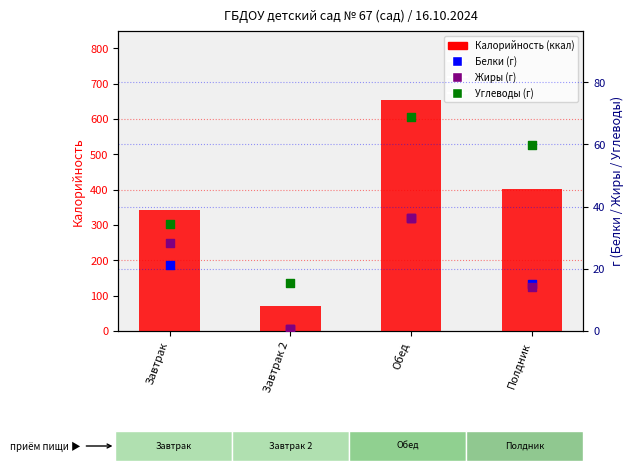

What are all the series names shown in the legend?

Калорийность, Белки, Жиры, Углеводы